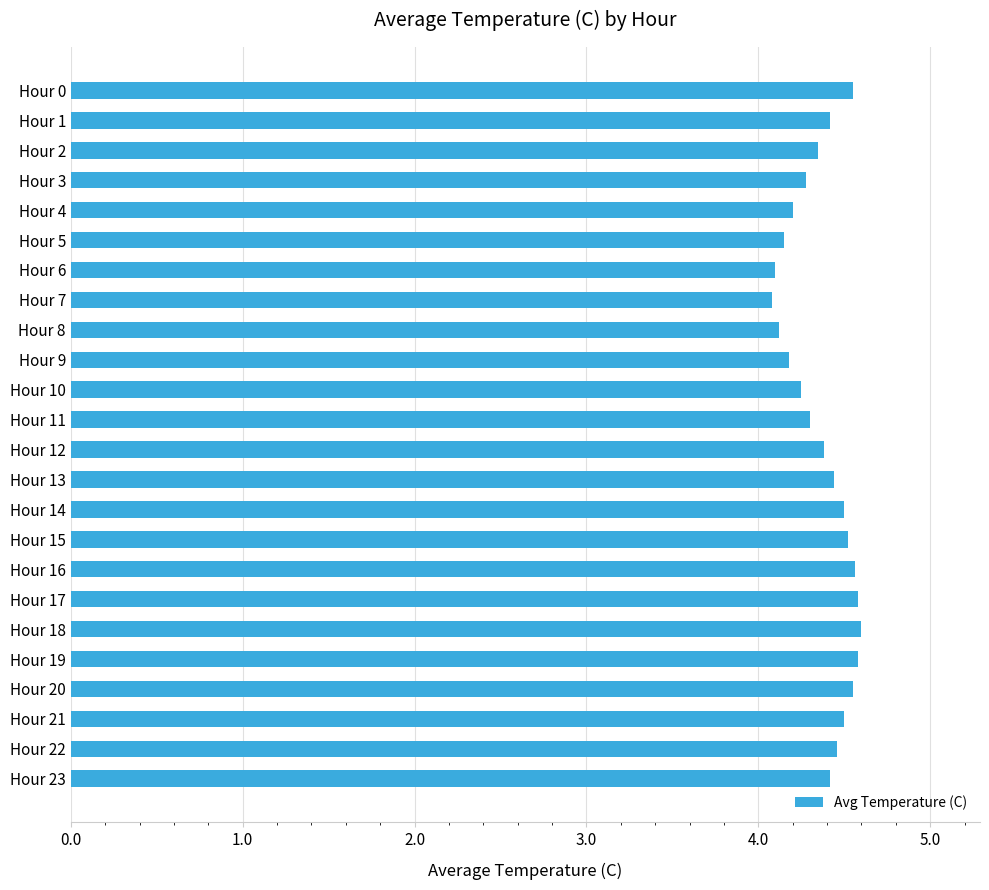

What is the difference between the second highest and second lowest values?

0.5